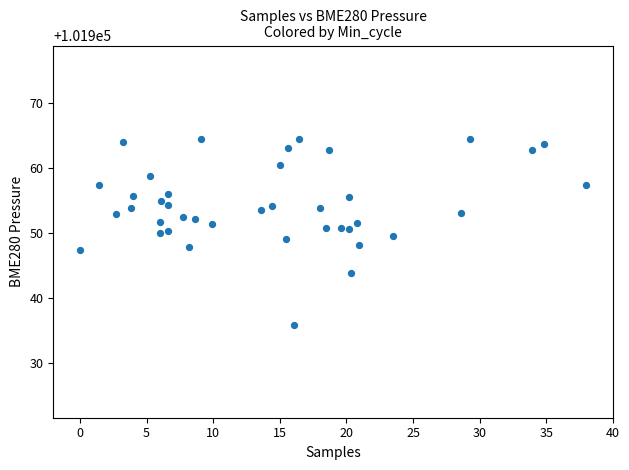

What is the range of X values (max minus min)?

38.0